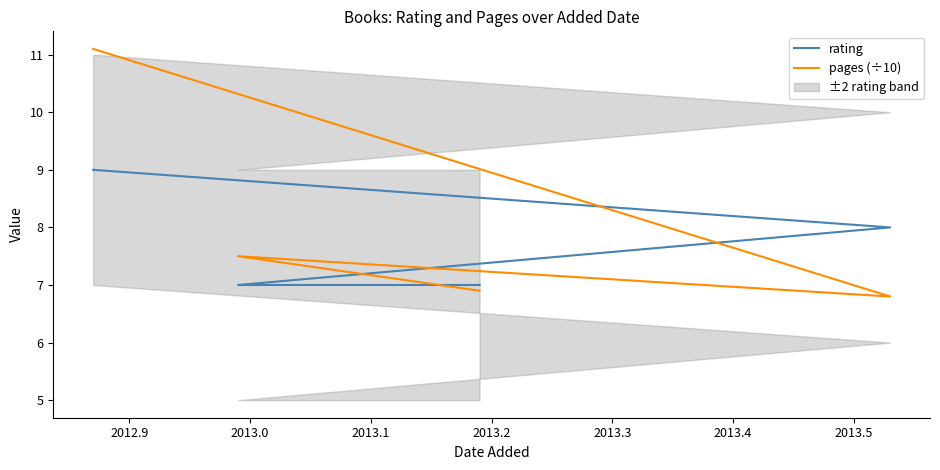

How many interior local valleys does the pages (÷10) series have?

1